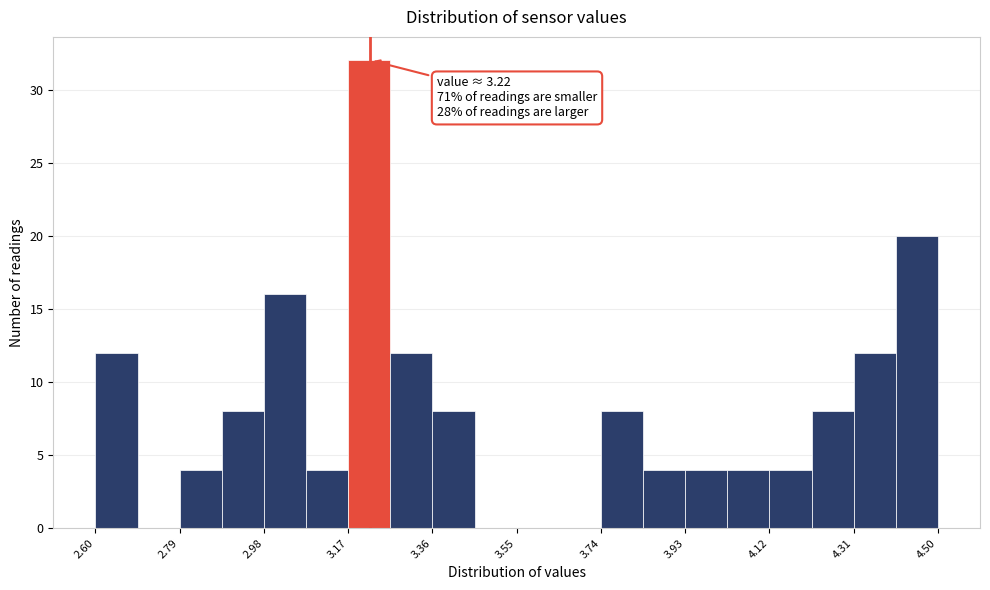

Which range on the x-axis has the tallest bar?

3.170 to 3.265